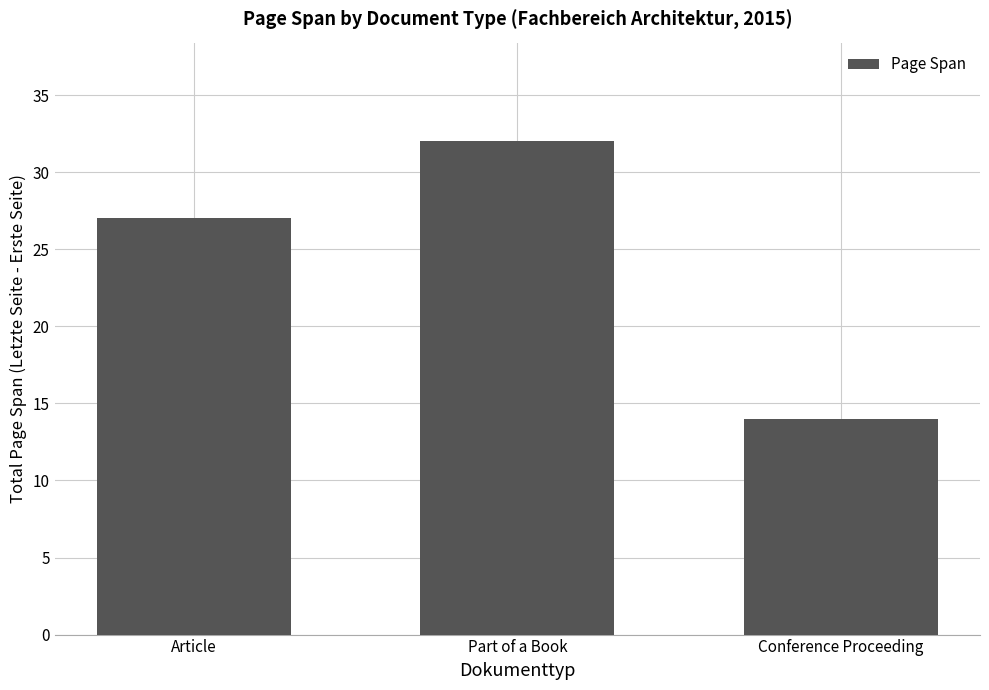

What position from the right is Conference Proceeding?

1